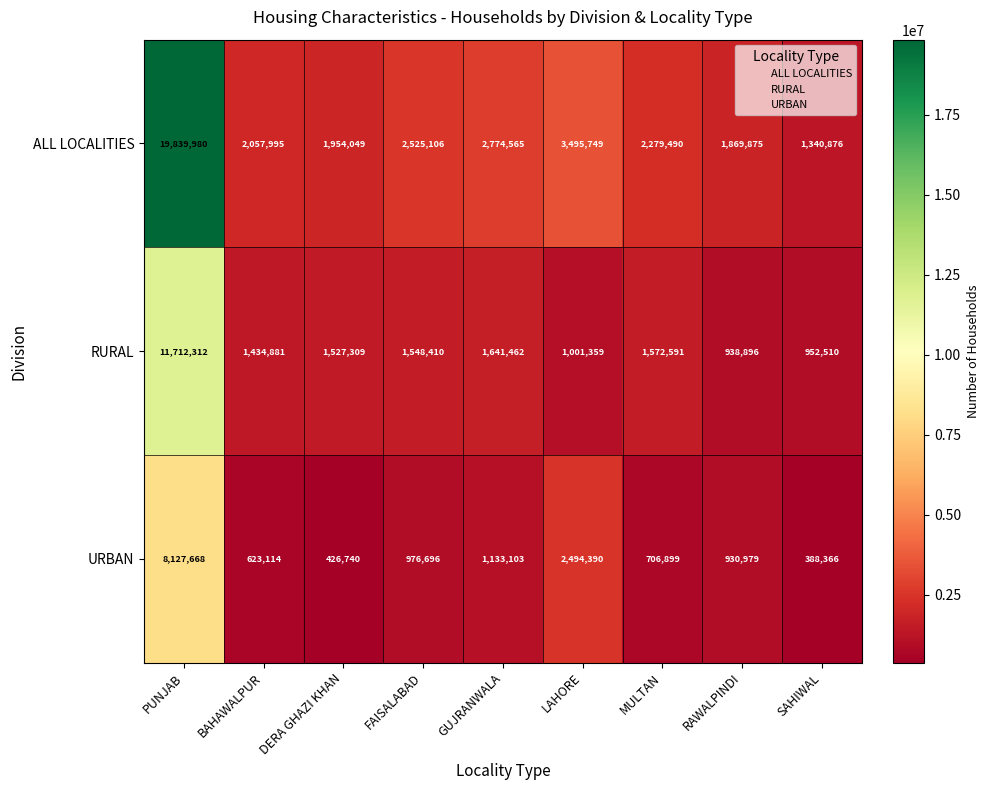

Which series has the widest spread of values?

ALL LOCALITIES